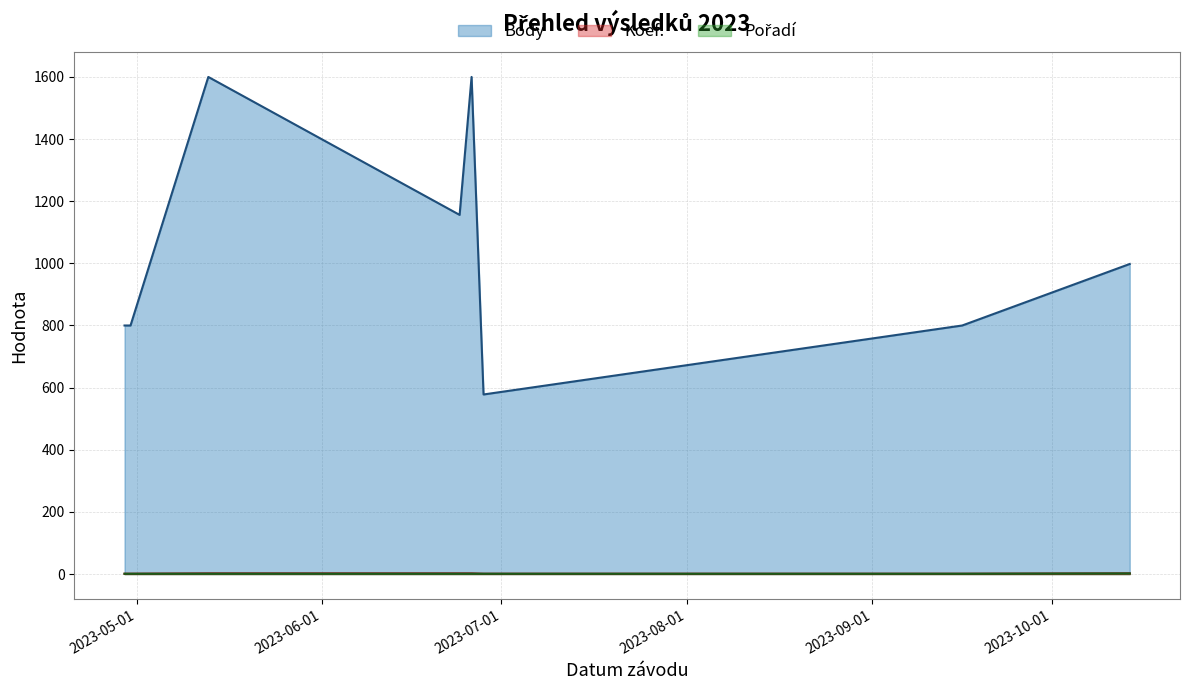

What is the maximum value shown in the chart?

1600